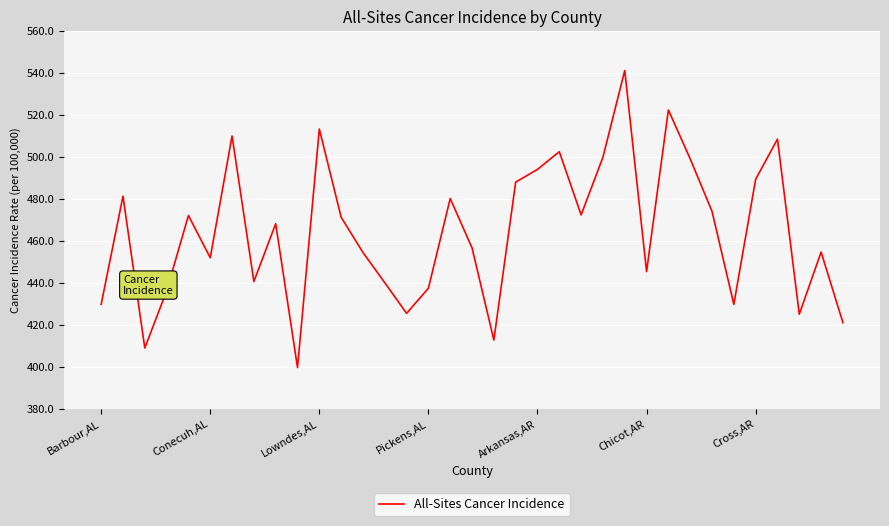

What is the difference between the maximum and minimum values?

141.5